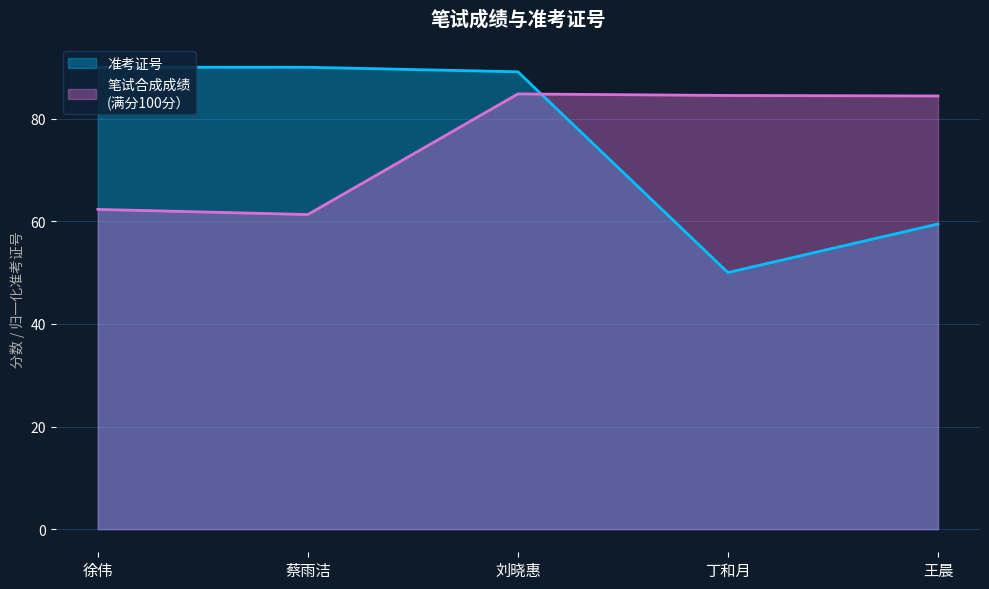

How many data points in 笔试合成成绩 are less than 84?

2